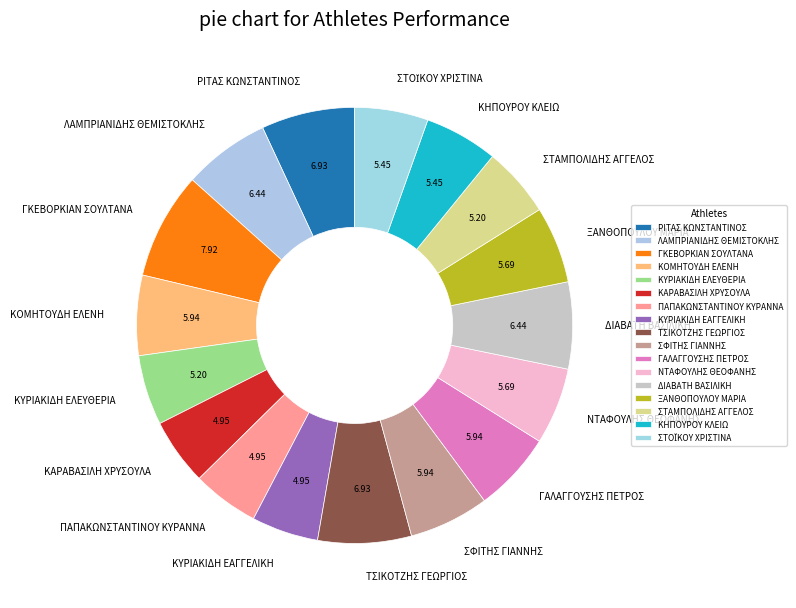

Is it true that ΚΑΡΑΒΑΣΙΛΗ ΧΡΥΣΟΥΛΑ is 5% of the pie?

True